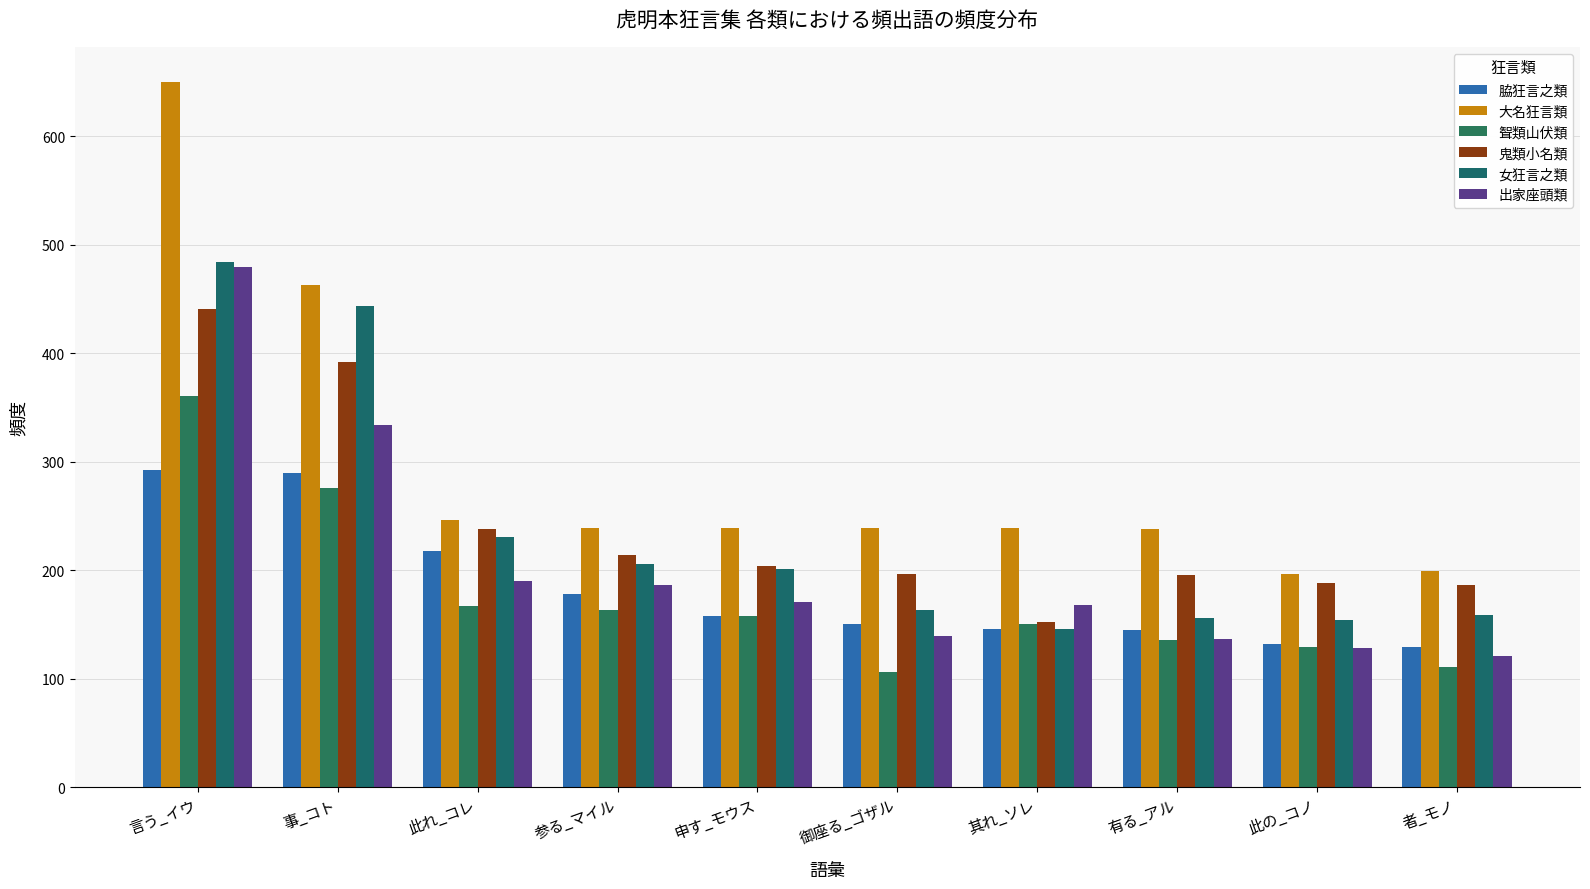

What is the label of the 4th bar from the right?

其れ_ソレ